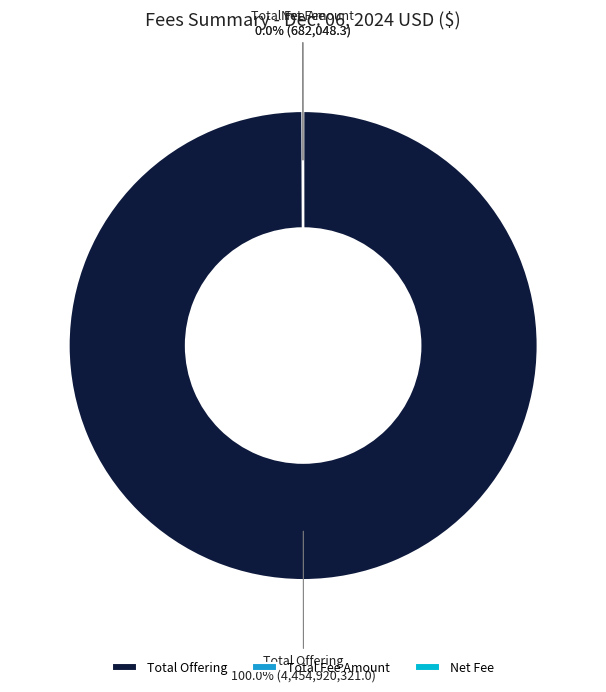

Is there a majority slice in this chart?

Yes